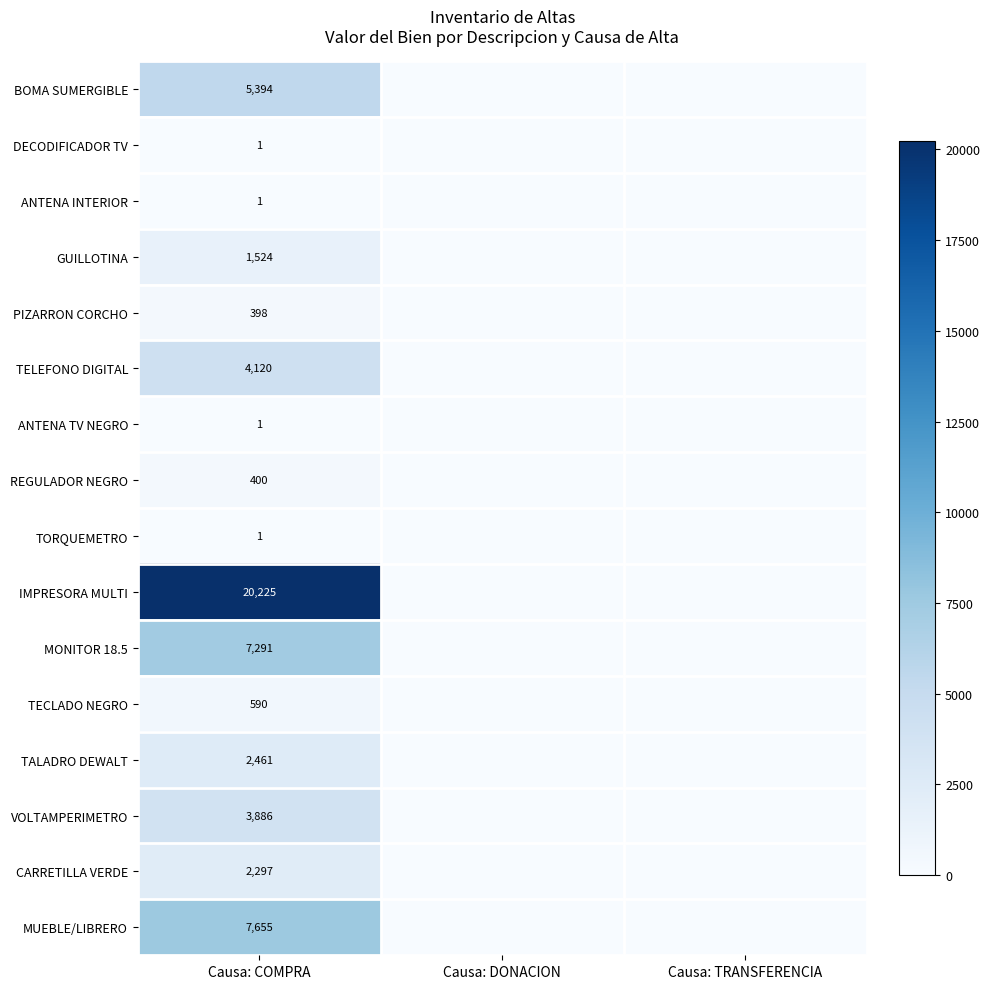

At which category does the chart reach its peak across all series?

Causa: COMPRA